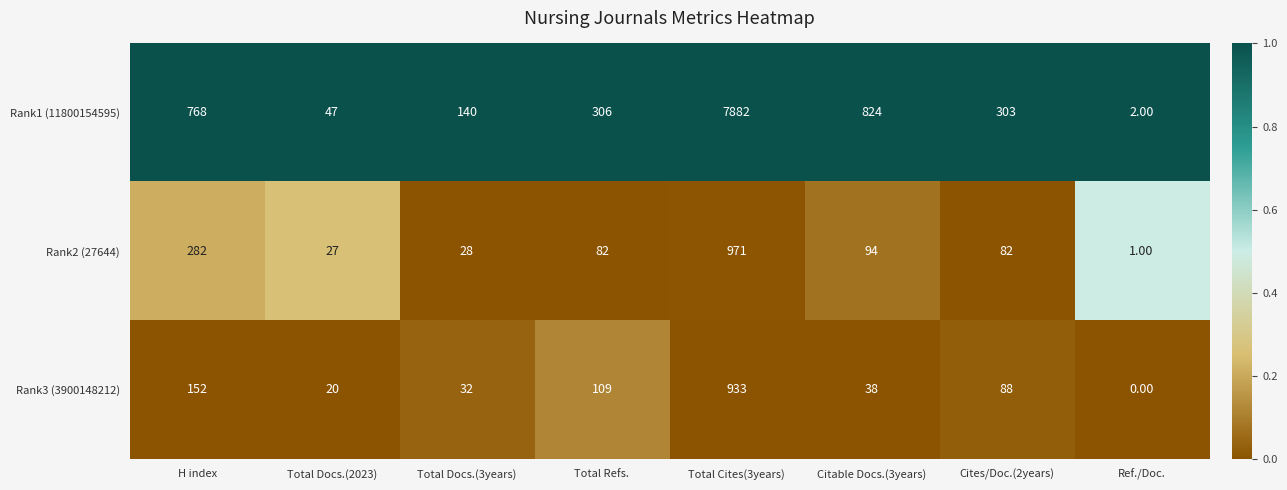

Where is Rank3 (3900148212) nearest to the value 466?

H index